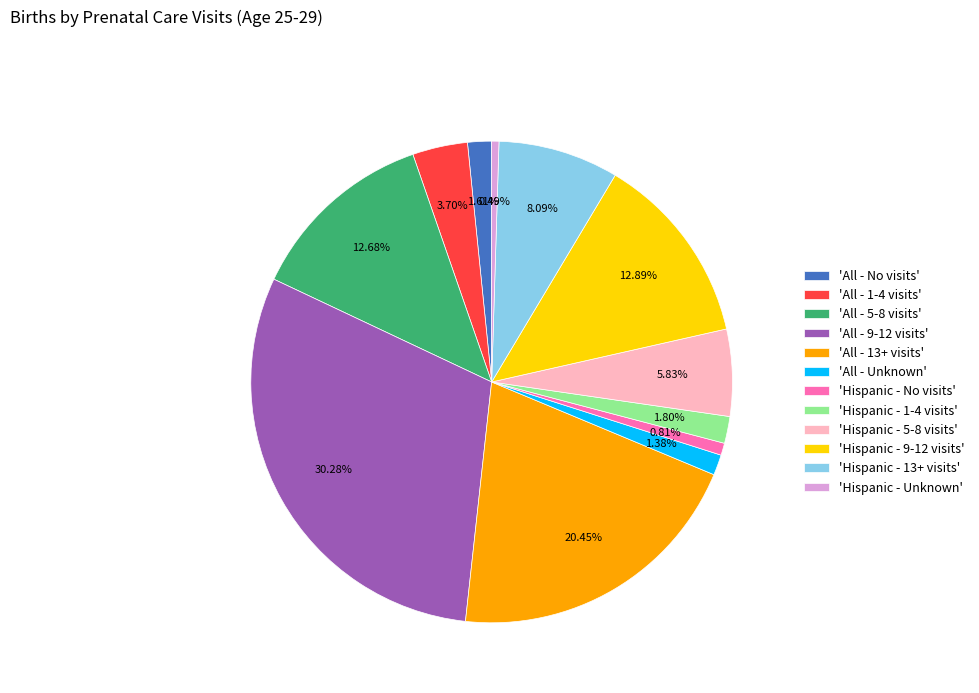

Is there a majority slice in this chart?

No